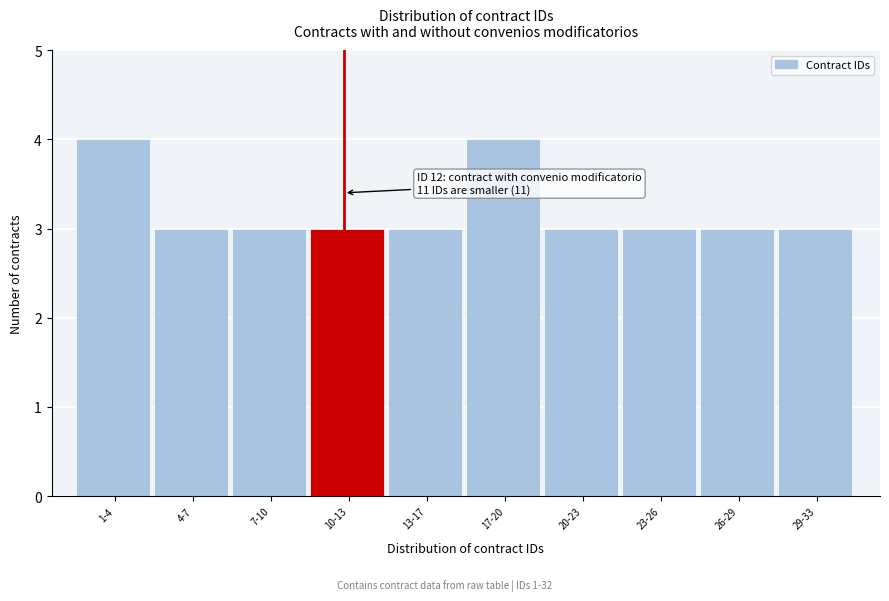

Reading left to right, extract all data points from this chart.

4	3	3	3	3	4	3	3	3	3